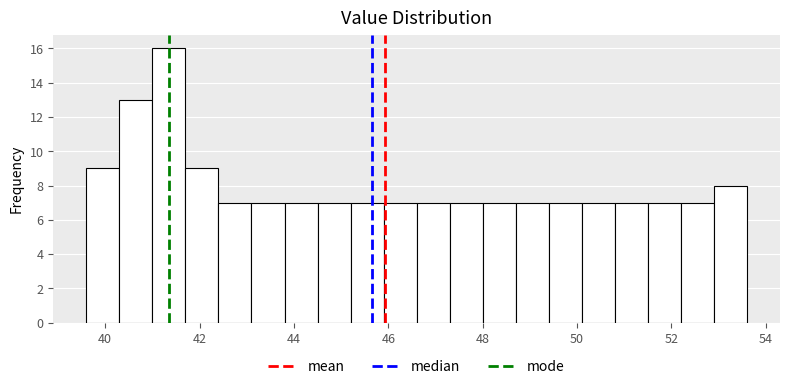

Read against the x-axis, roughly where is the centre of the tallest bar?

41.4